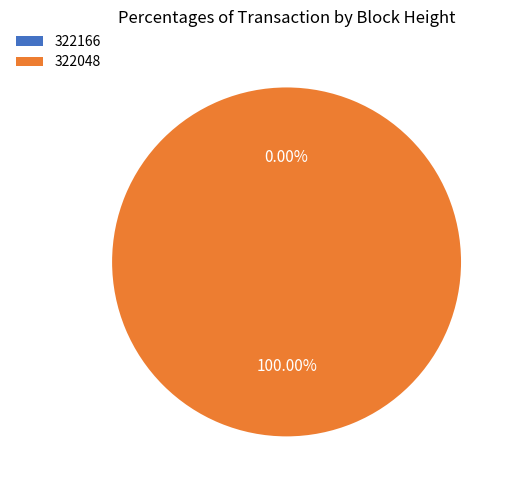

Combined, do 322048 and 322166 account for over 50%?

Yes